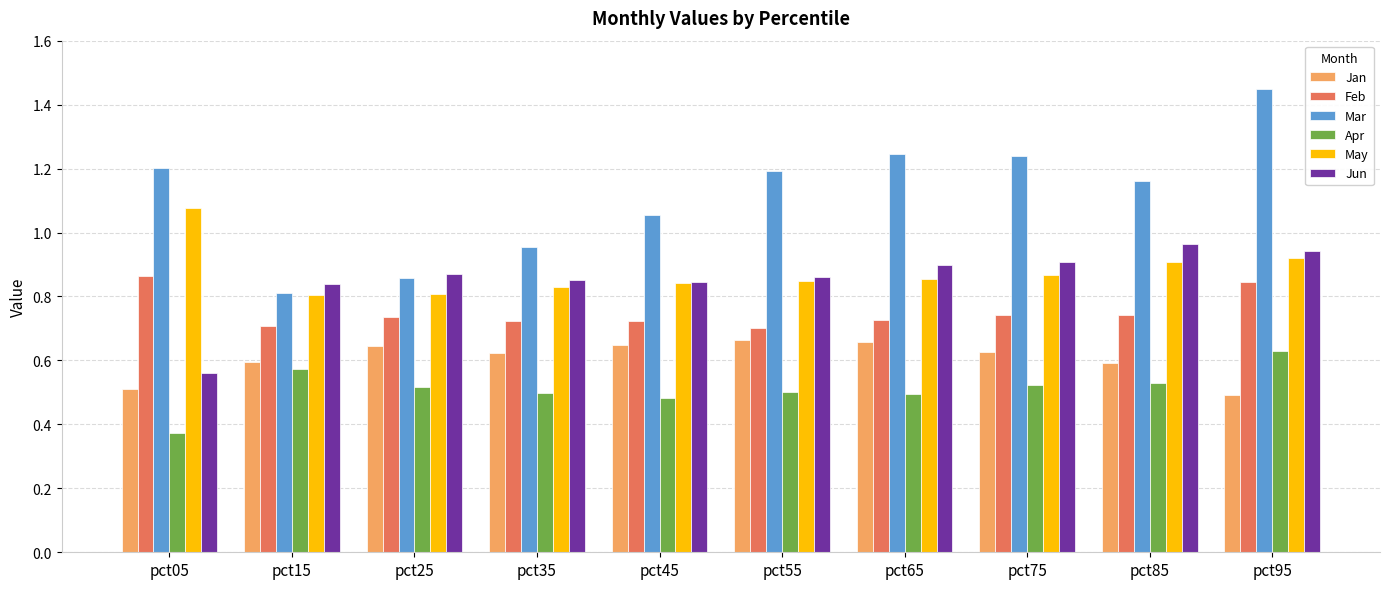

Which series has the largest total across all categories?

Mar